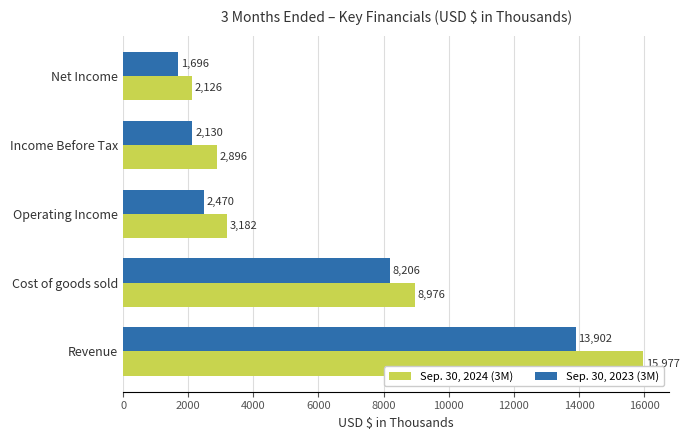

Which series has the widest spread of values?

Sep. 30, 2024 (3M)